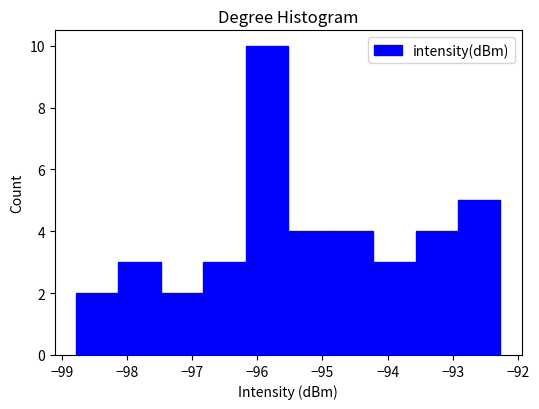

Reading left to right, list every bar in this chart as the range it spans on the x-axis followed by its height. Neither the bar edges nor the heights are printed on the chart, so give them approximately, as read against the axes.

-98.8 to -98.1: 2
-98.1 to -97.5: 3
-97.5 to -96.8: 2
-96.8 to -96.2: 3
-96.2 to -95.5: 10
-95.5 to -94.9: 4
-94.9 to -94.2: 4
-94.2 to -93.6: 3
-93.6 to -92.9: 4
-92.9 to -92.3: 5